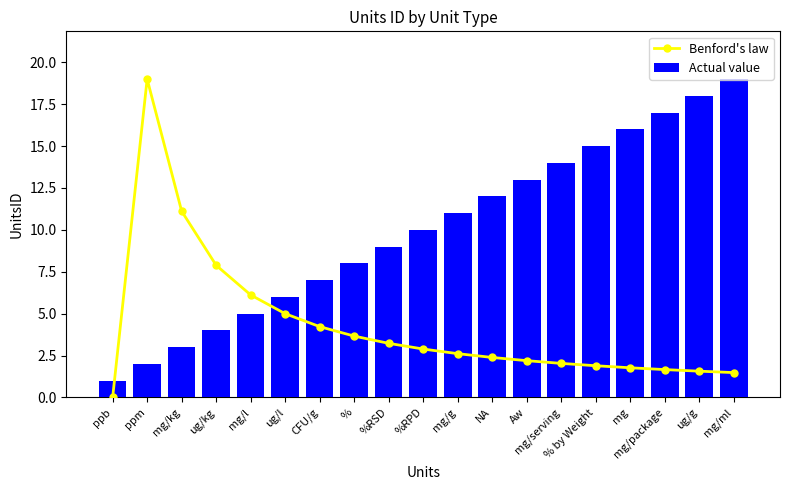

What value does the Actual value series have at % by Weight?

15